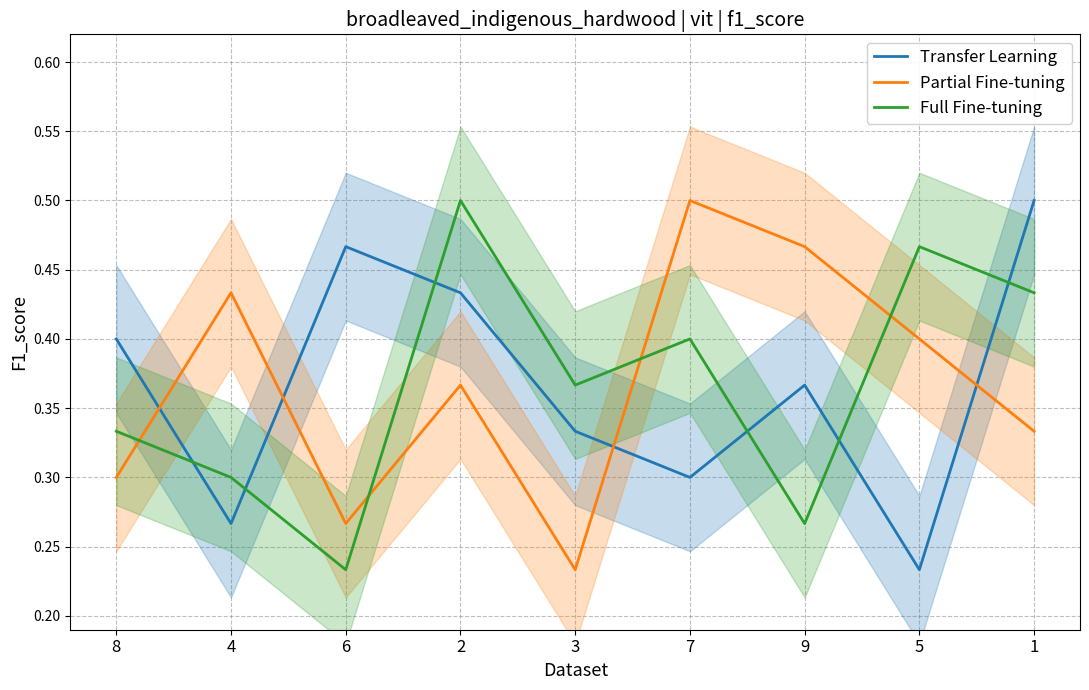

Rank the series by their maximum value, from lowest to highest.

Transfer Learning, Partial Fine-tuning, Full Fine-tuning